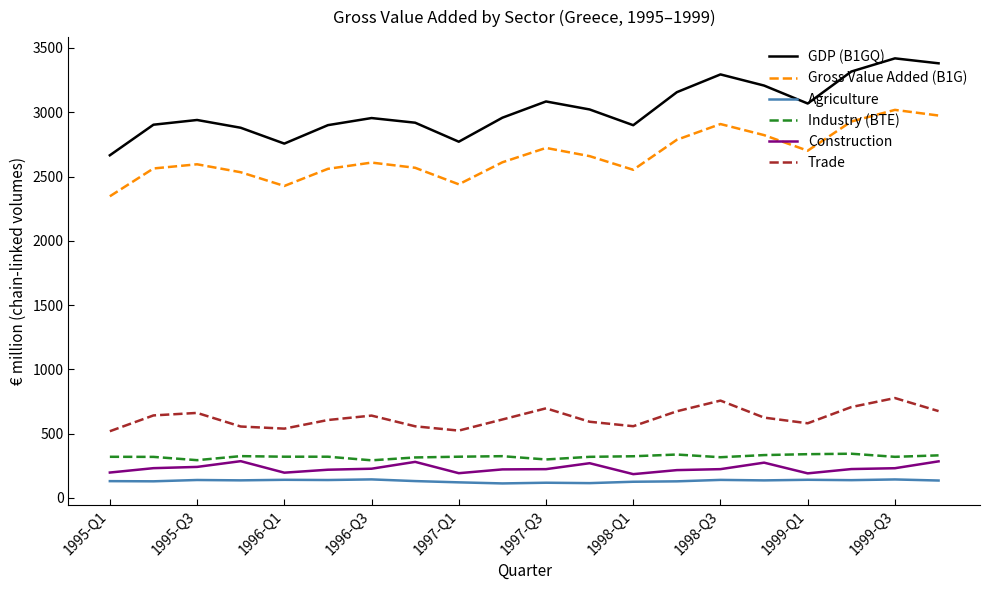

What is the minimum value shown in the chart?

112.6